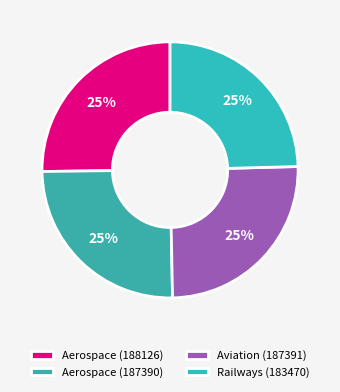

How many segments does this pie chart have?

4